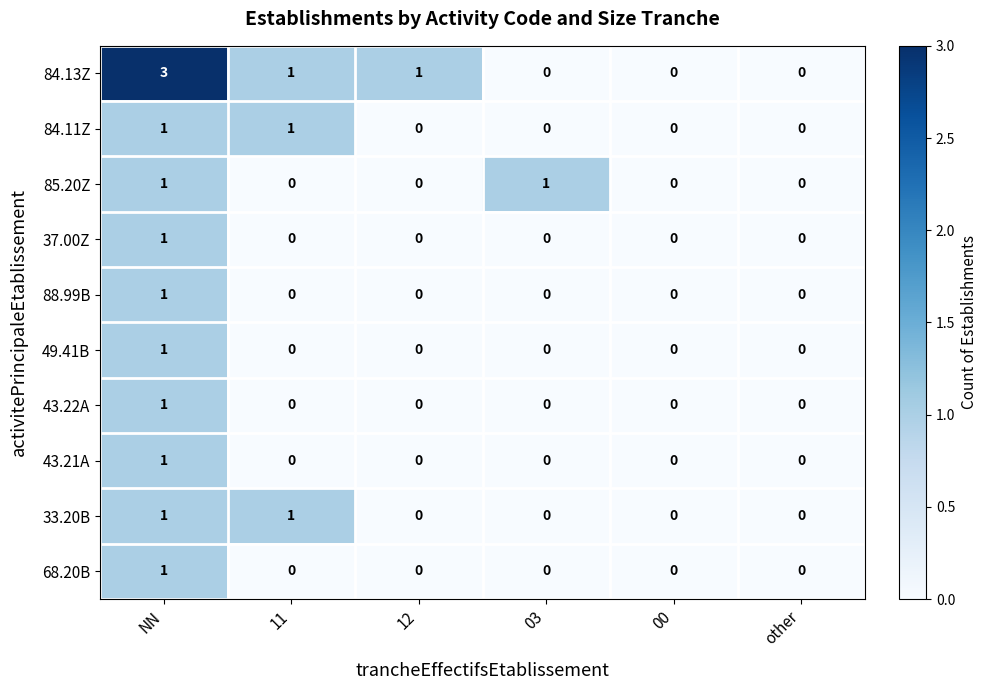

Which series changed the most between 03 and 00?

85.20Z